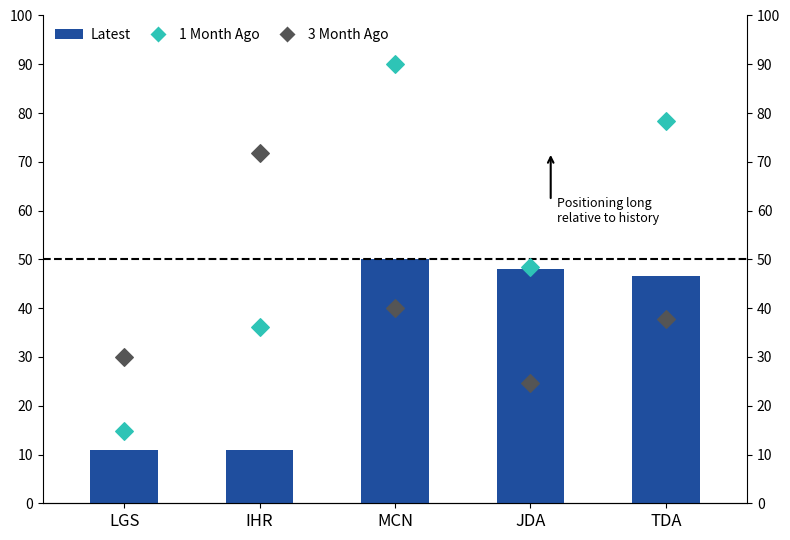

What is the total value across all series at LGS?

55.9